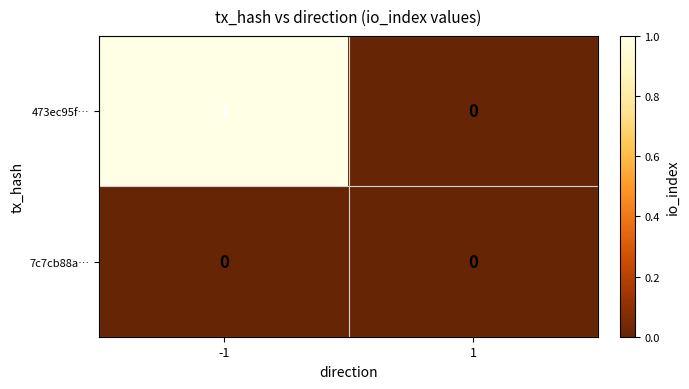

Reading left to right, list all the values displayed in this chart.

473ec95f…: -1=1	1=0
7c7cb88a…: -1=0	1=0